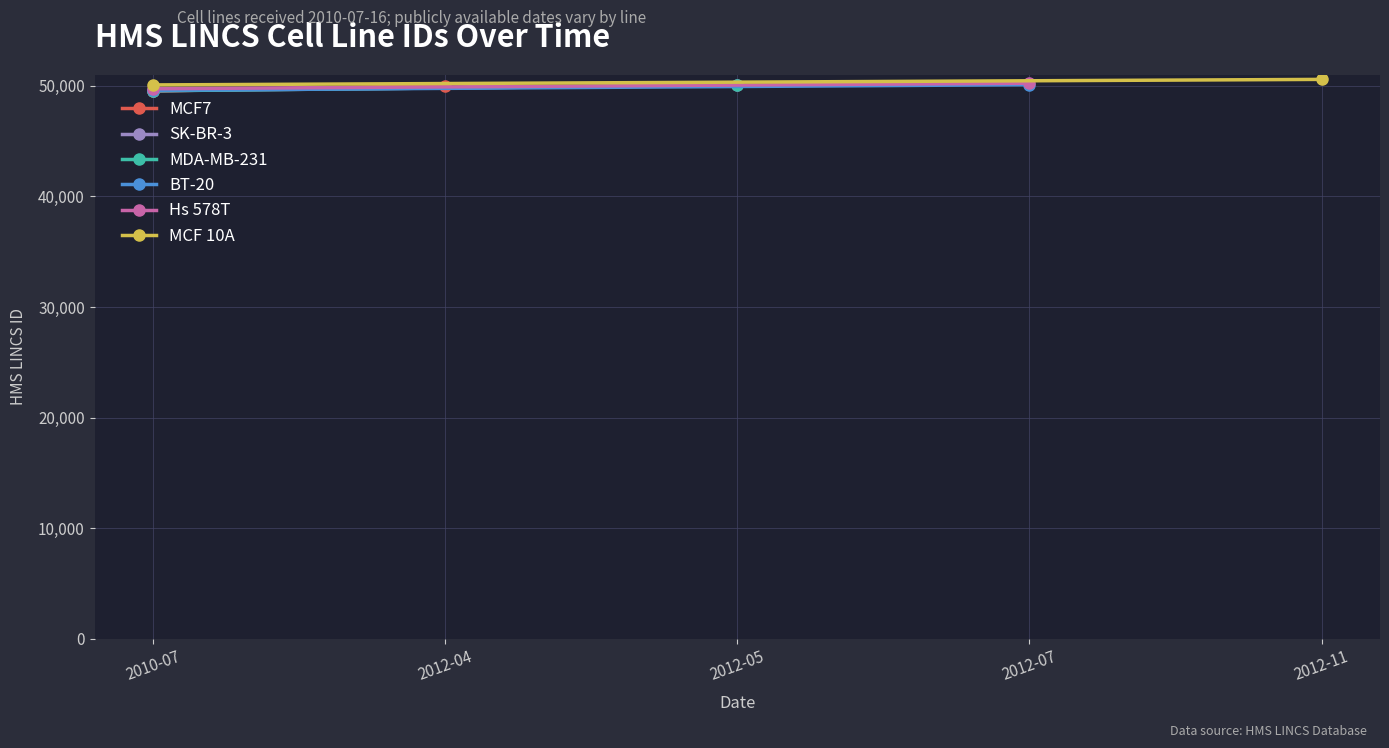

True or false: MCF 10A has a value of 79662 at 2012-11.

False